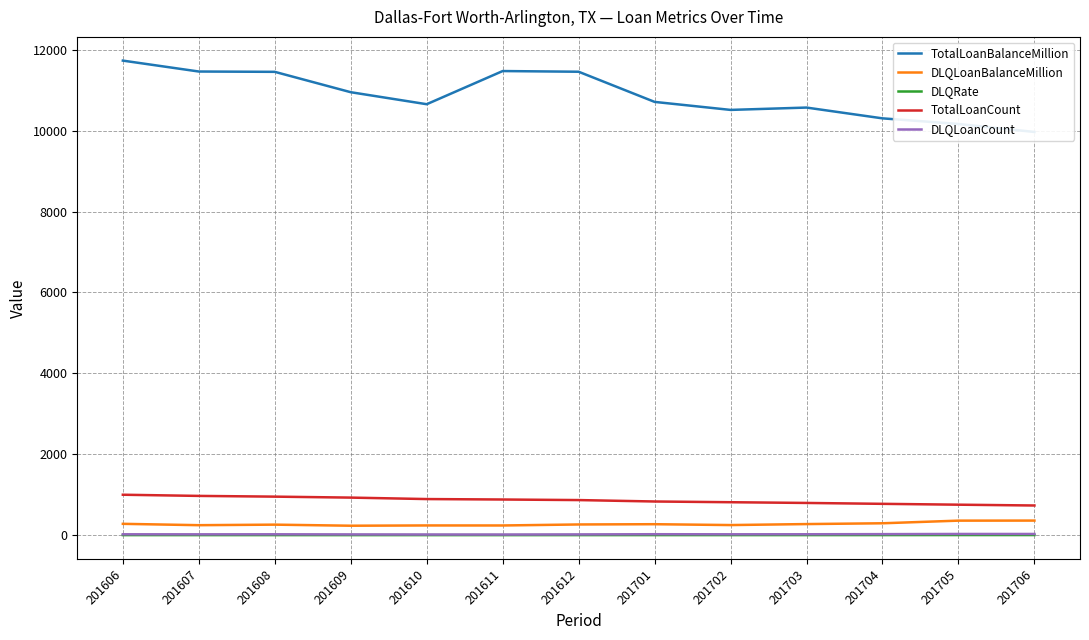

Does the chart have visible grid lines?

Yes